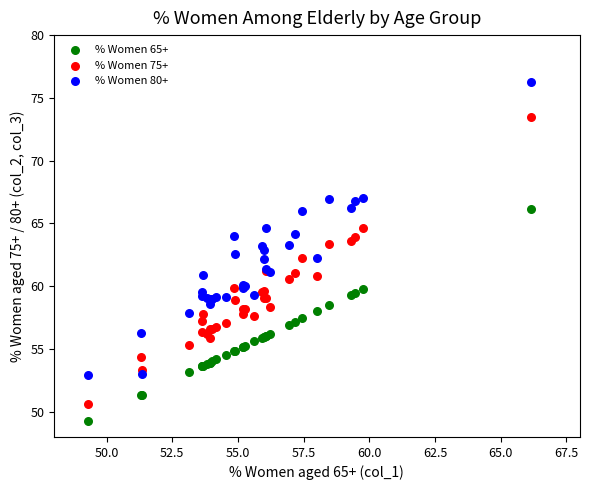

What is the X range (max minus min) for the scatter plot?

16.9